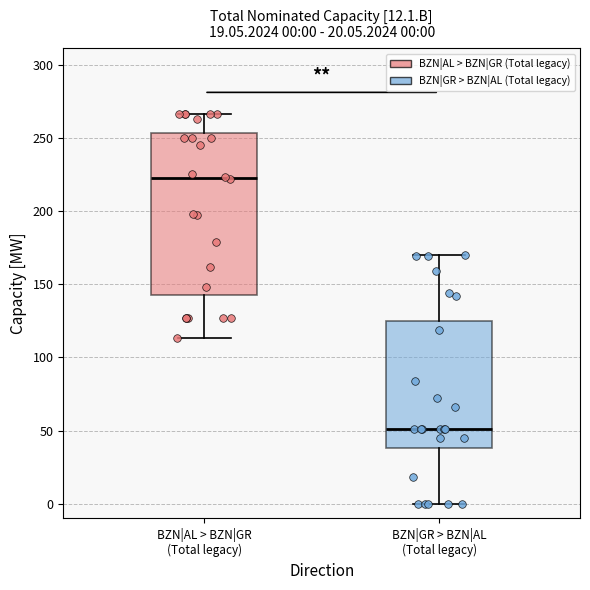

Comparing the boxes themselves (not the whiskers), which one is the tallest?

BZN|AL > BZN|GR (Total legacy)